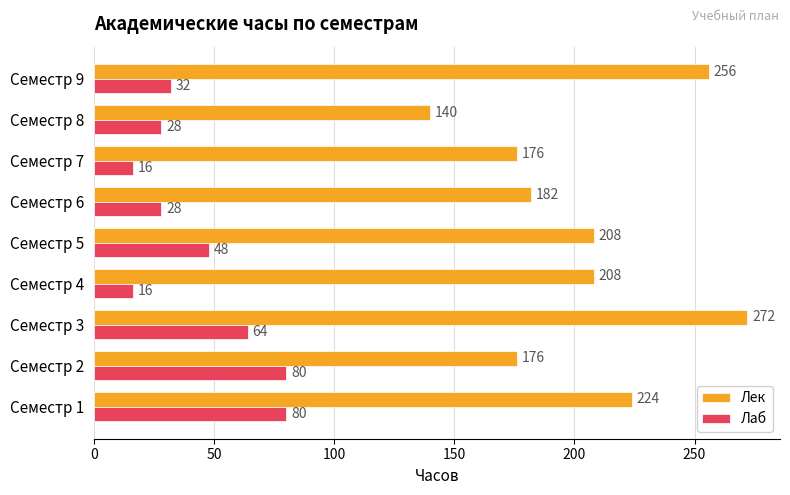

How many distinct data groups are displayed?

2